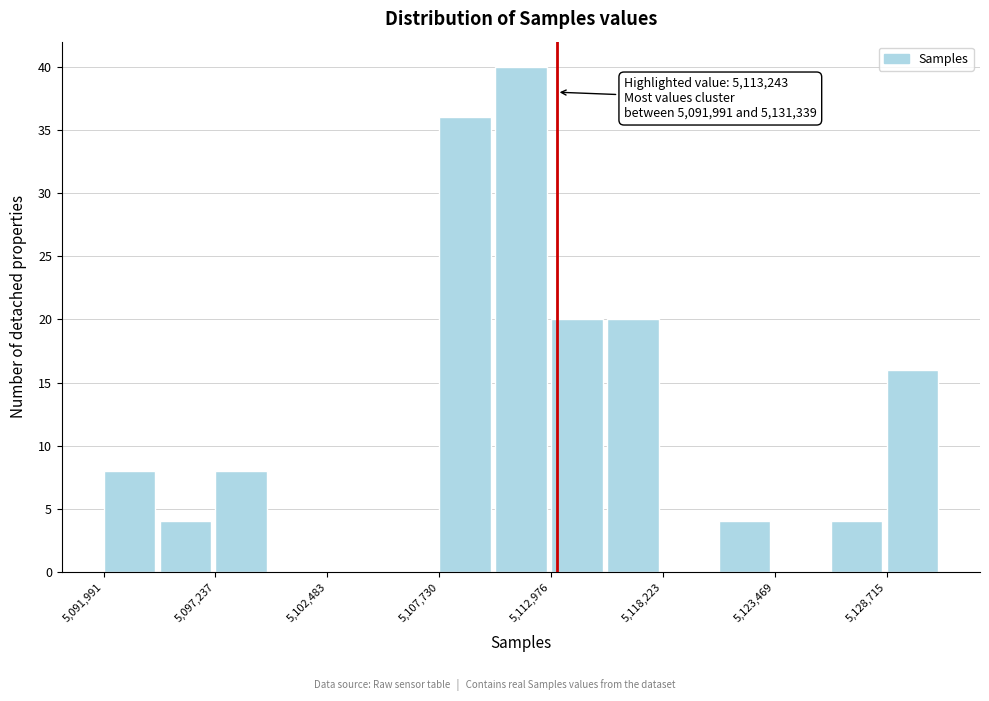

Around what value on the x-axis is the tallest bar? Give the approximate position of its centre, as read against the axis.

5112000